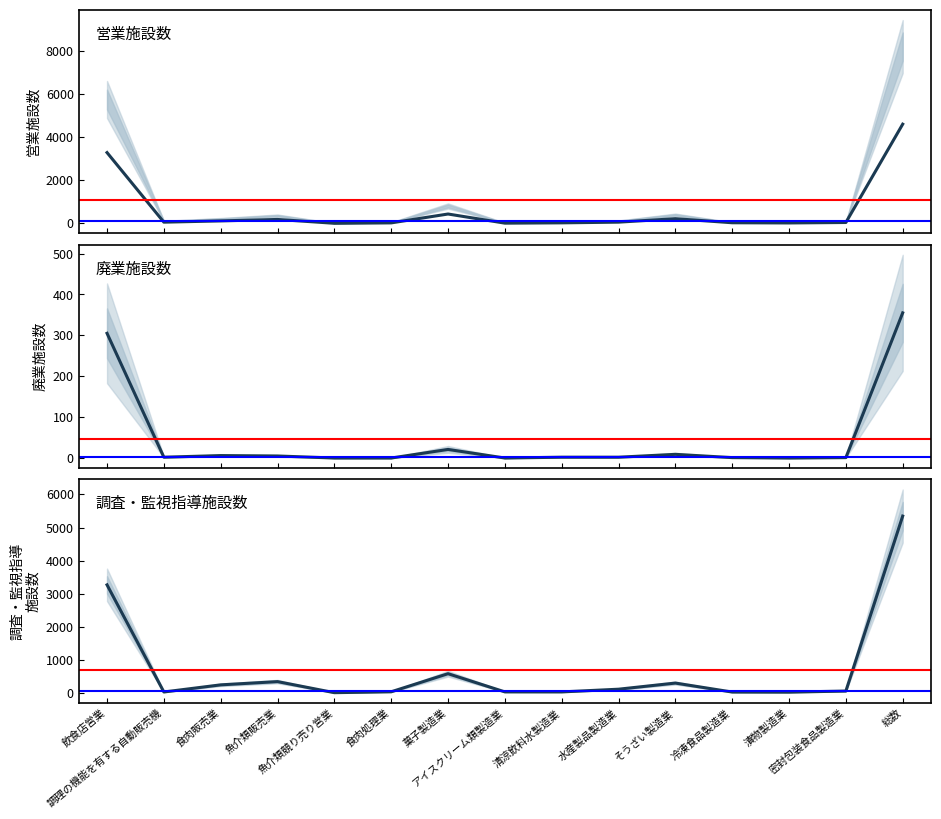

What is the minimum value for 営業施設数?

4